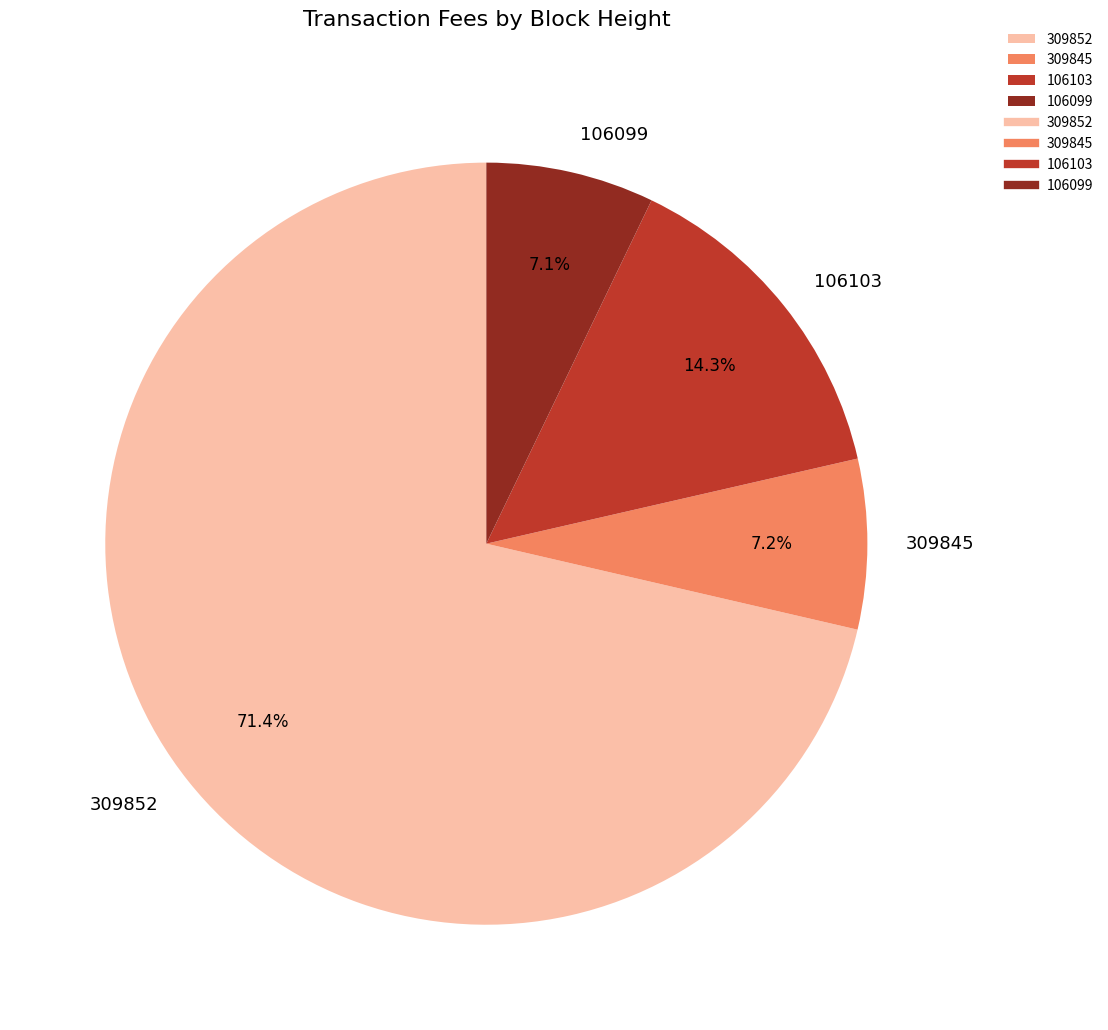

Which category has the biggest portion of the pie?

309852